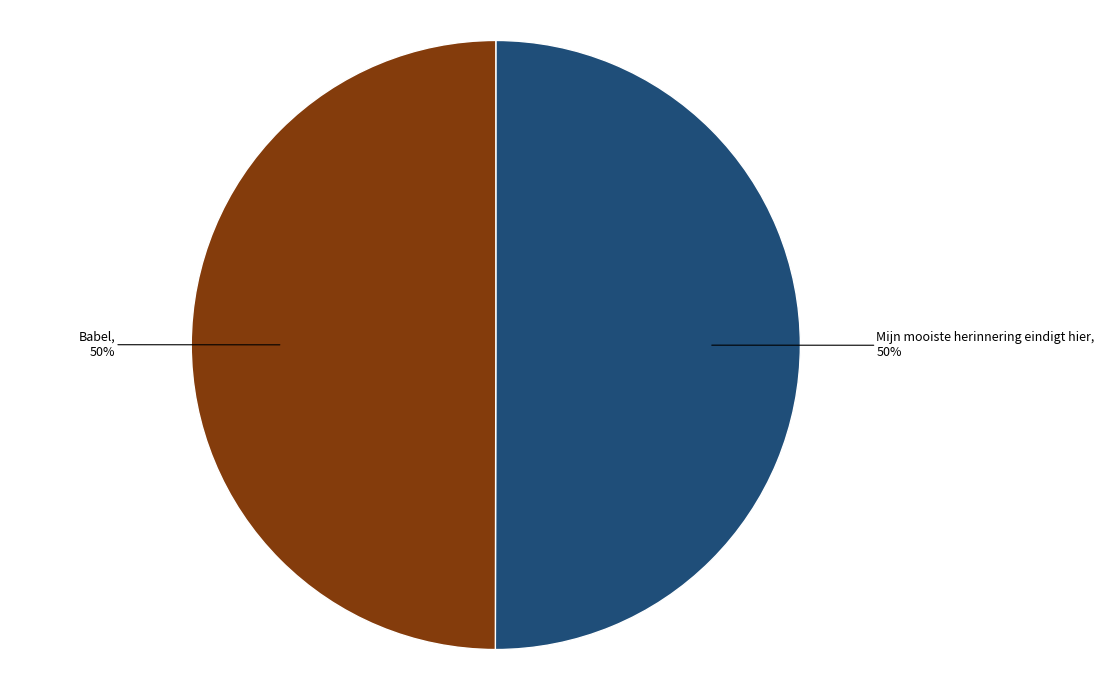

To the nearest percent, what is the average slice percentage?

50%